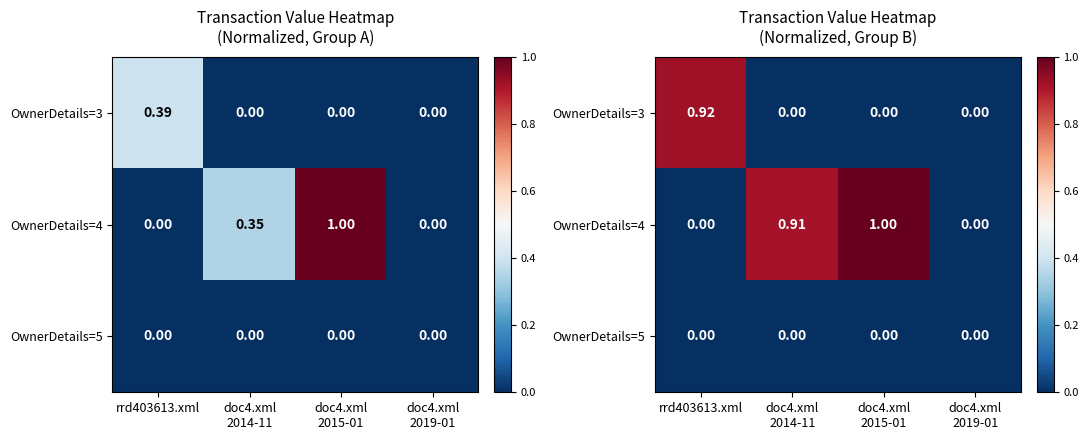

What is the sum of all OwnerDetails=4 values?

1.9